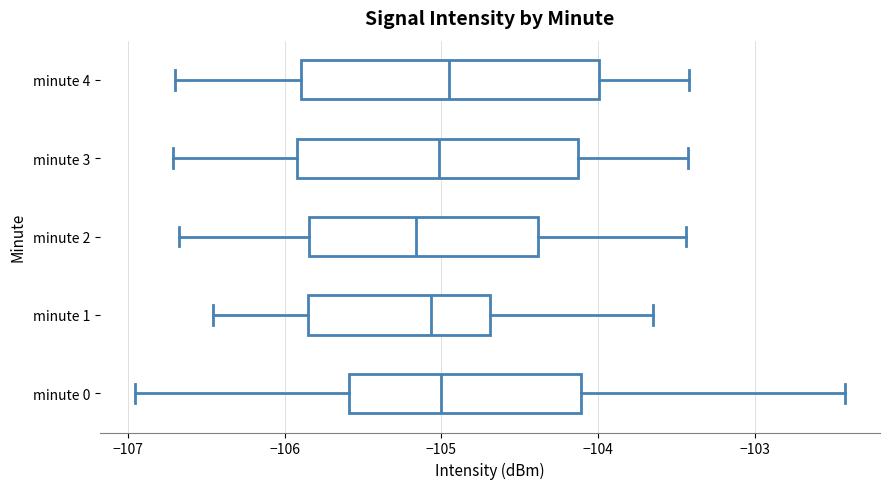

Where is the right edge of the box for minute 2 on the x-axis? The values are not printed on the chart, so give them approximately, as read against the axis.

-104.4